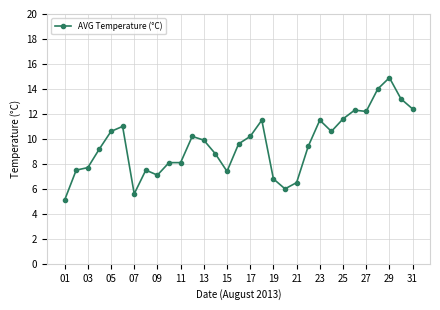

How many distinct data groups are displayed?

1